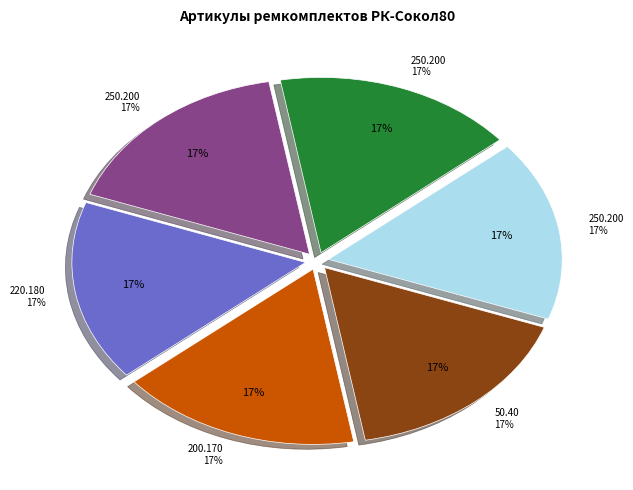

What percentage is the РК-Сокол80-200.170/1-С slice, to the nearest percent?

17%